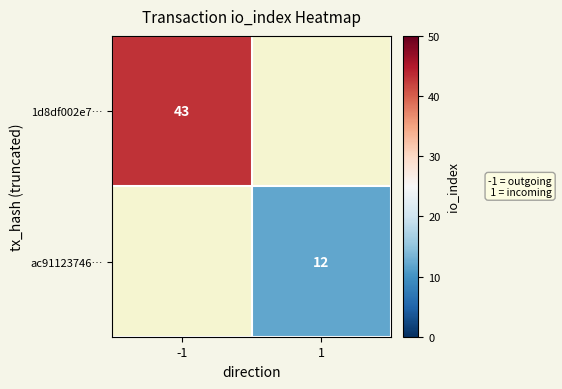

Is it true that ac91123746… equals 12 at 1?

True